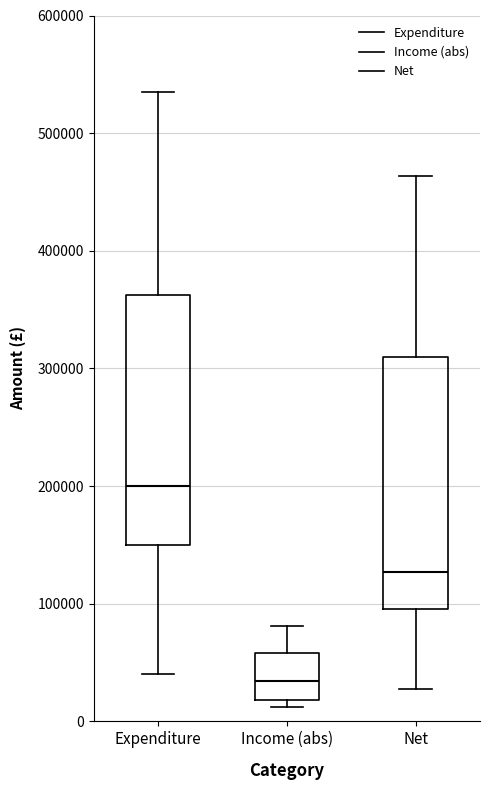

Reading left to right, transcribe this box plot: for each box, give where its median line is, the range the box spans, and where its two whiskers end, as read against the y-axis. The values are not printed on the chart, so give them approximately, as read against the axis.

Expenditure: median 200000, box 150000 to 360000, whiskers 40000 to 540000
Income (abs): median 30000, box 20000 to 60000, whiskers 10000 to 80000
Net: median 130000, box 100000 to 310000, whiskers 30000 to 460000